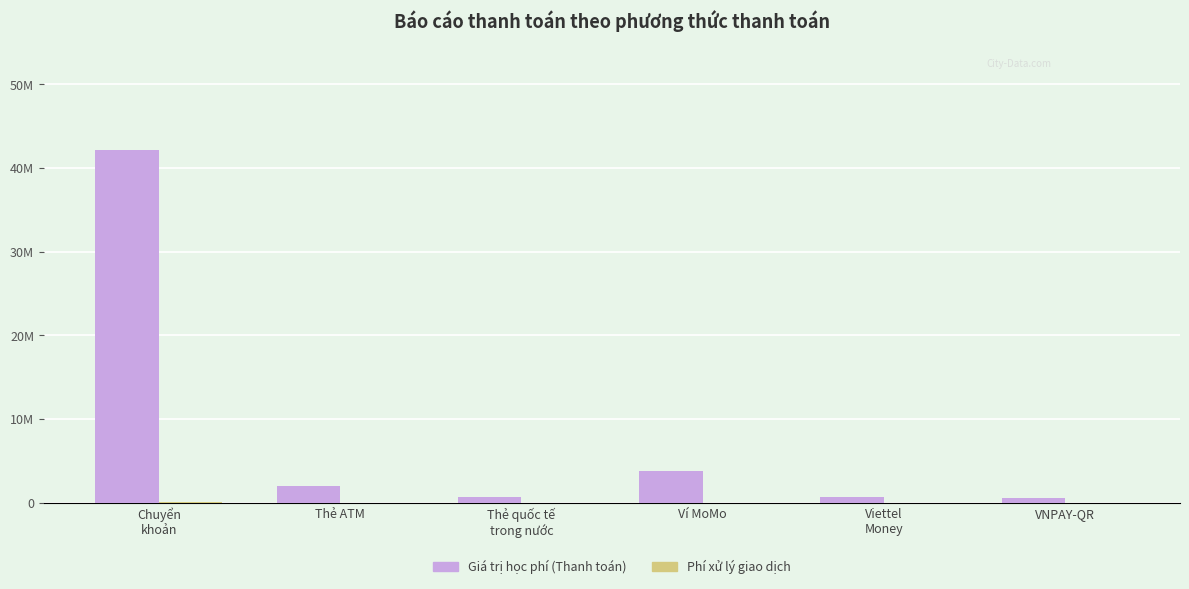

What are all the series names shown in the legend?

Giá trị học phí (Thanh toán), Phí xử lý giao dịch